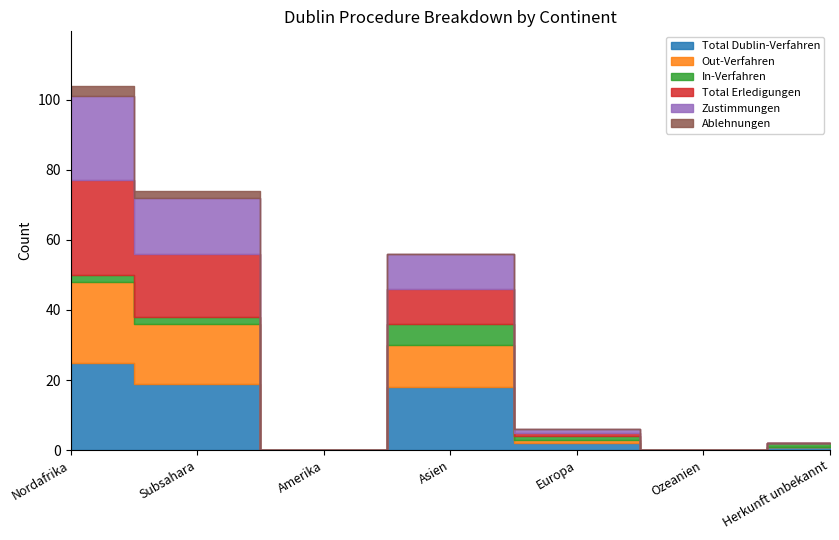

What is the average value of the Out-Verfahren series?

8